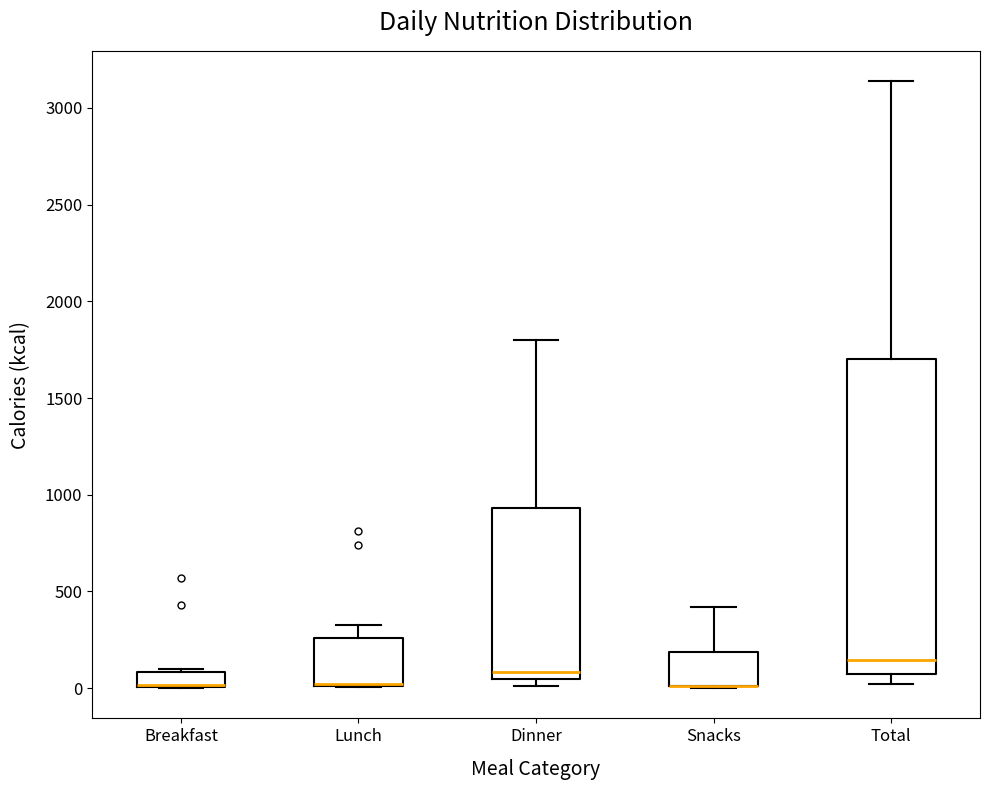

Where is the lower edge of the box for Dinner on the y-axis? The values are not printed on the chart, so give them approximately, as read against the axis.

50